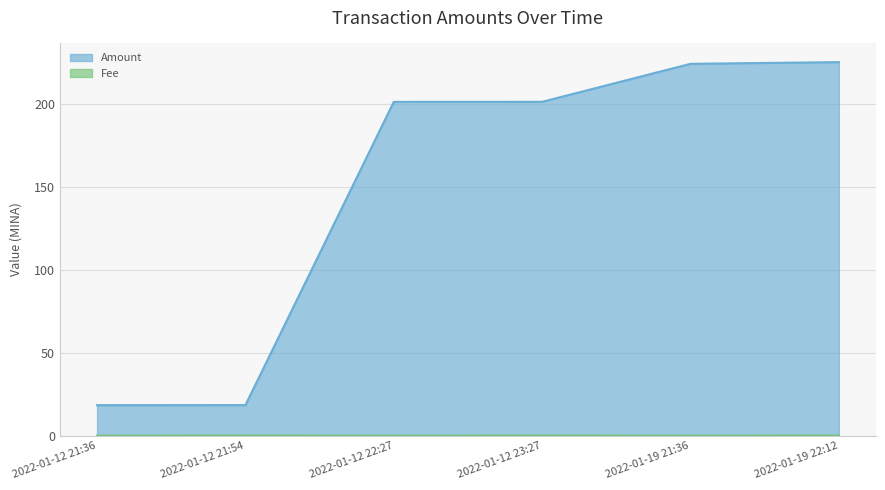

Which series has the largest total across all categories?

Amount